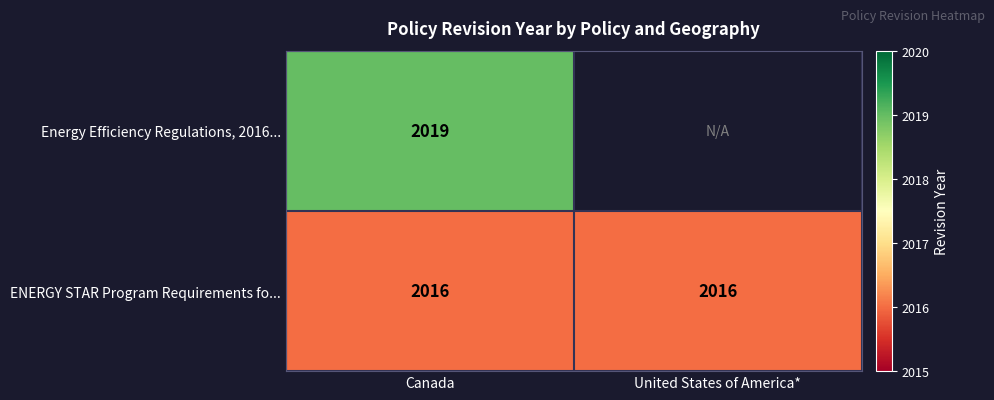

True or false: ENERGY STAR Program Requirements fo... has a value of 3583 at Canada.

False